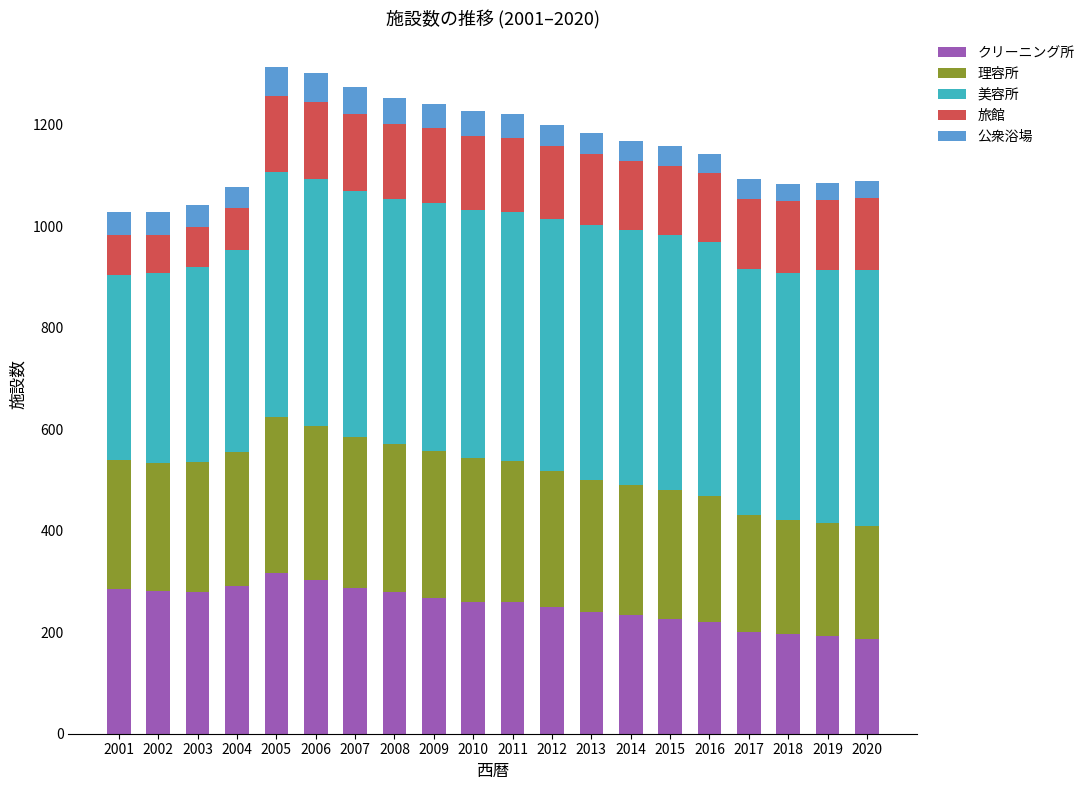

What is the difference between the クリーニング所 values at 2016 and 2011?

38